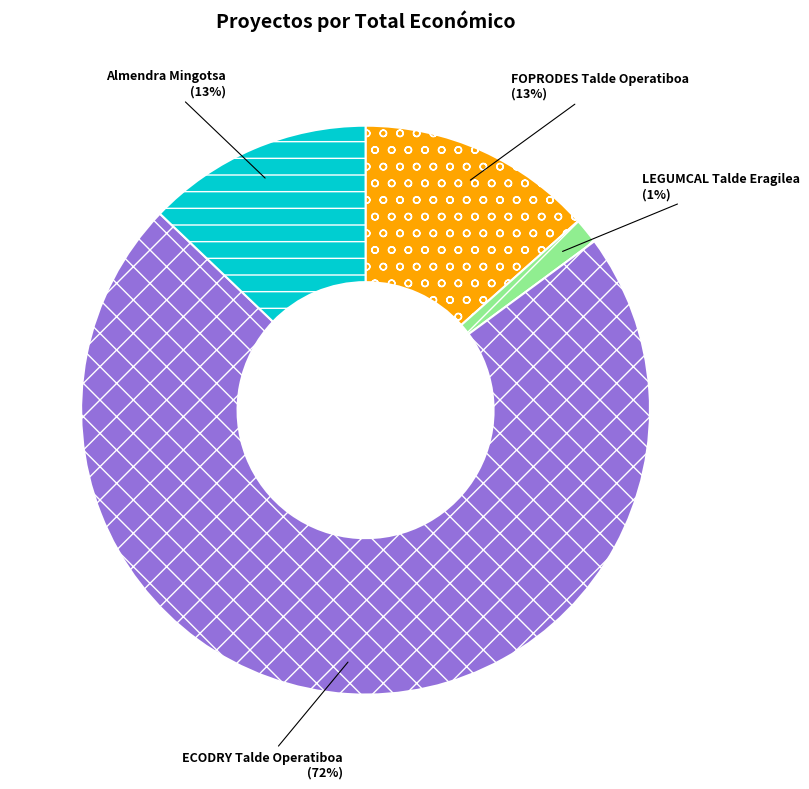

True or false: FOPRODES Talde Operatiboa accounts for 23% of the total.

False